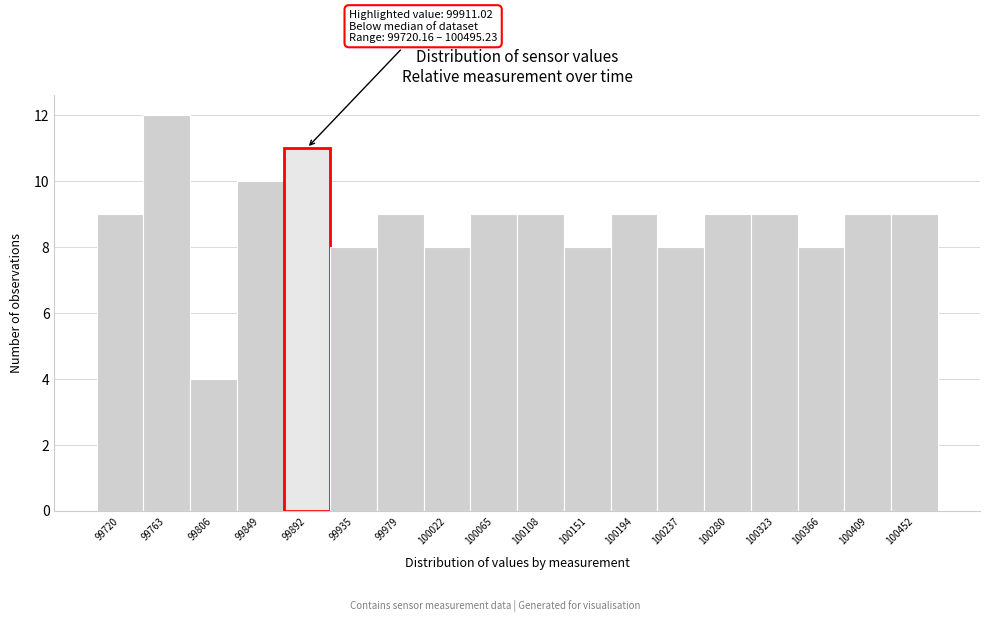

Reading left to right, what are all the values shown in this chart?

9	12	4	10	11	8	9	8	9	9	8	9	8	9	9	8	9	9